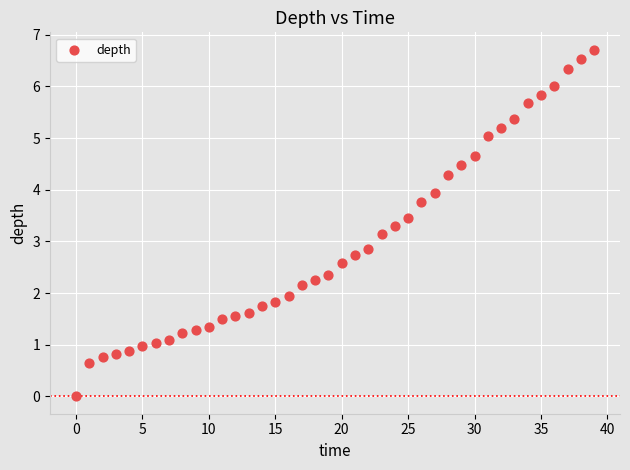

What is the range of Y values (max minus min)?

6.7